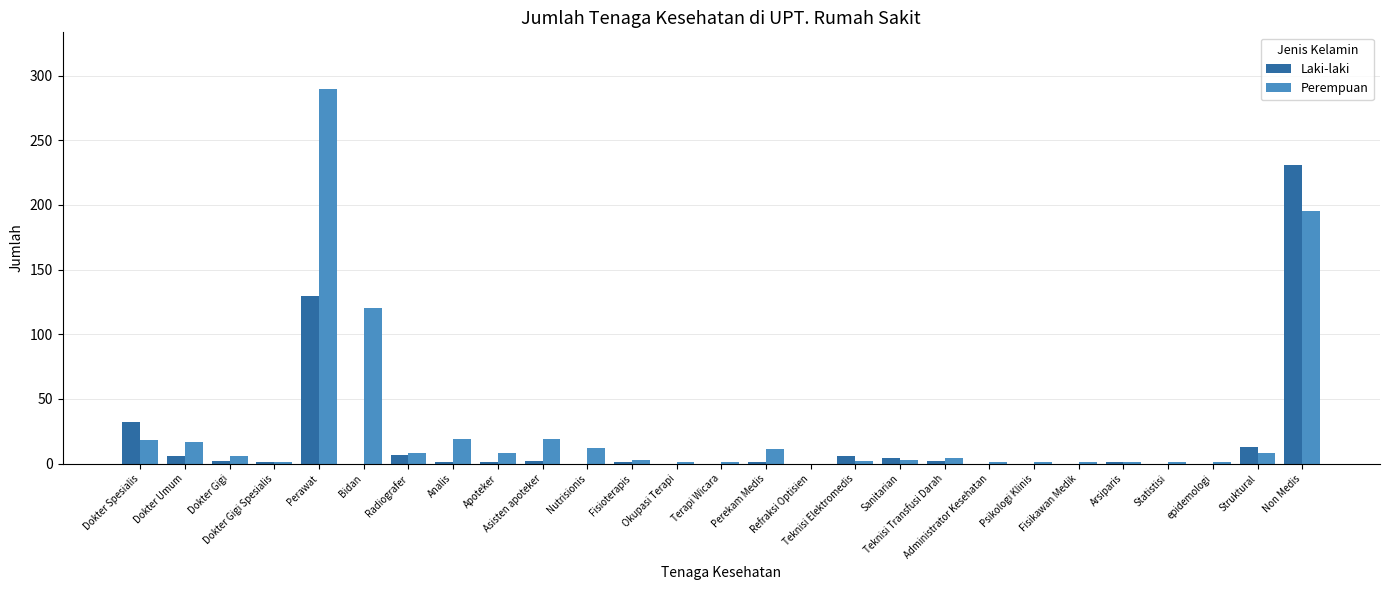

What are all the series names shown in the legend?

Laki-laki, Perempuan